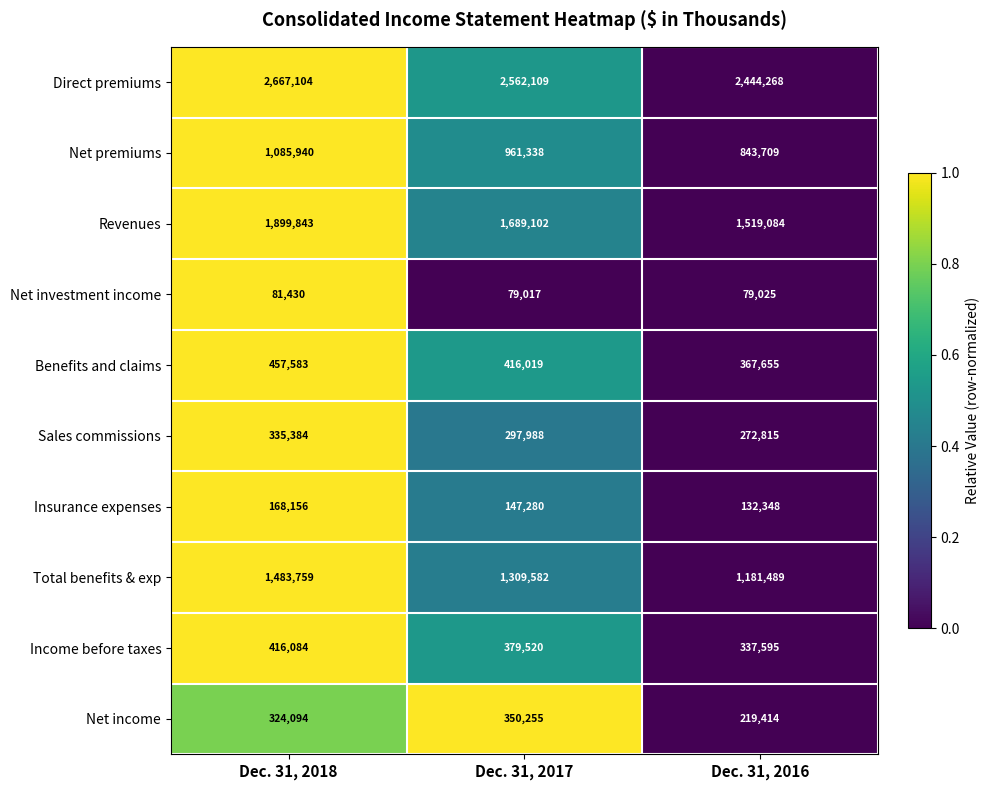

Reading left to right, transcribe all the data shown in this chart.

Direct premiums: 2667104	2562109	2444268
Net premiums: 1085940	961338	843709
Revenues: 1899843	1689102	1519084
Net investment income: 81430	79017	79025
Benefits and claims: 457583	416019	367655
Sales commissions: 335384	297988	272815
Insurance expenses: 168156	147280	132348
Total benefits & exp: 1483759	1309582	1181489
Income before taxes: 416084	379520	337595
Net income: 324094	350255	219414